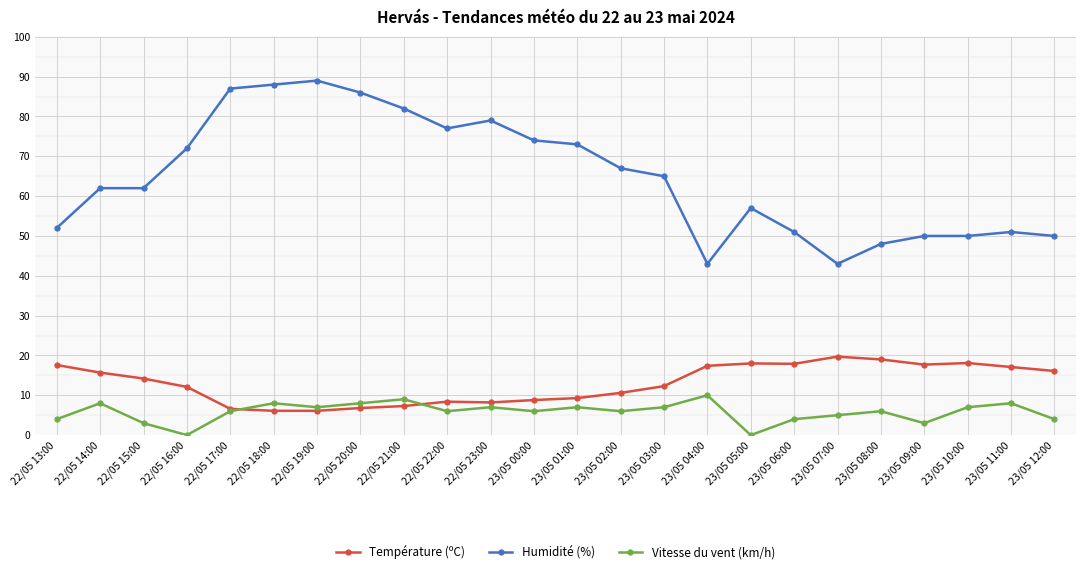

True or false: Vitesse du vent (km/h) has a value of 7.0 at 23/05 10:00.

True